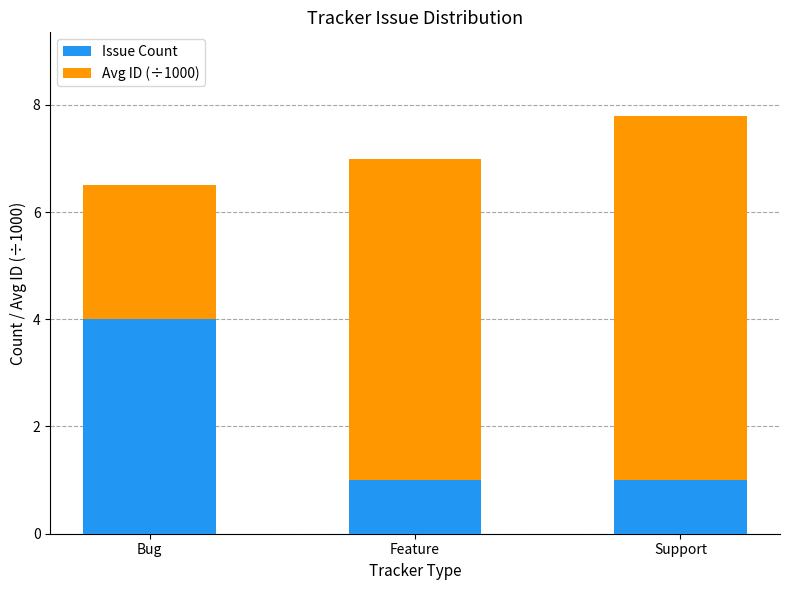

What is the lowest value of the Issue Count series?

1.0